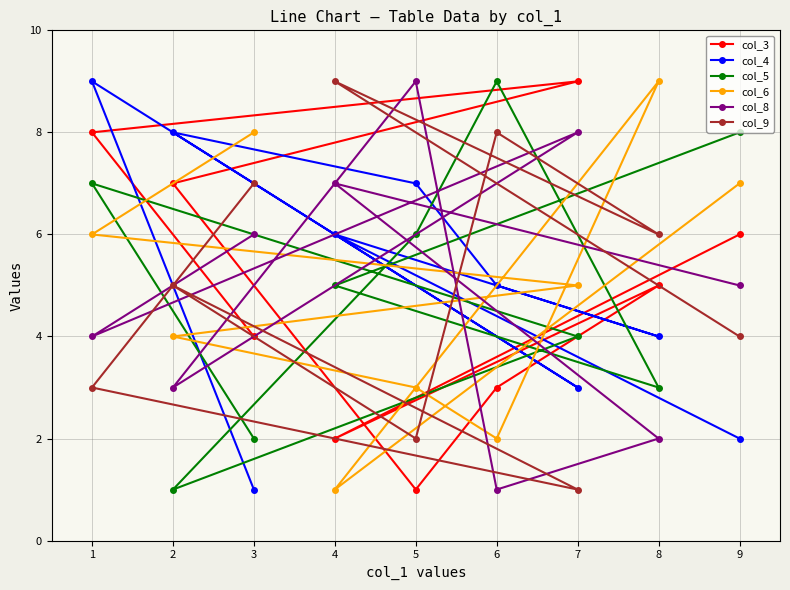

Is the value of col_9 at 7 greater than the value of col_4 at 4?

No